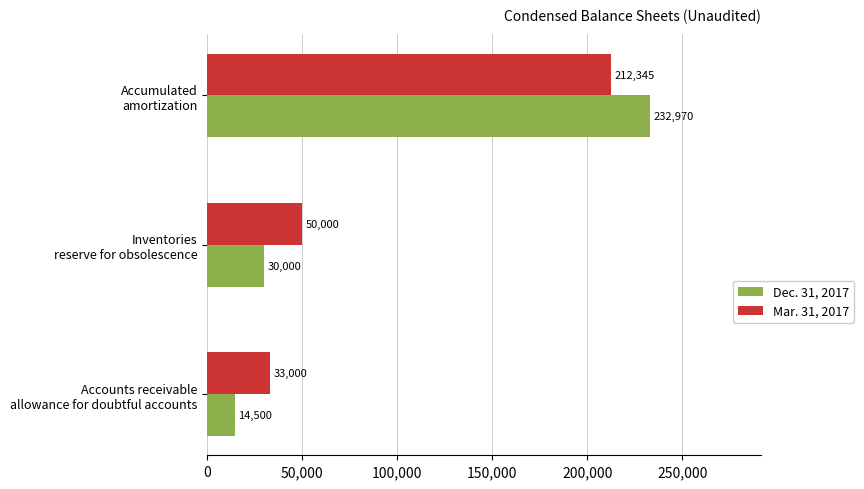

Which series has the largest total across all categories?

Mar. 31, 2017